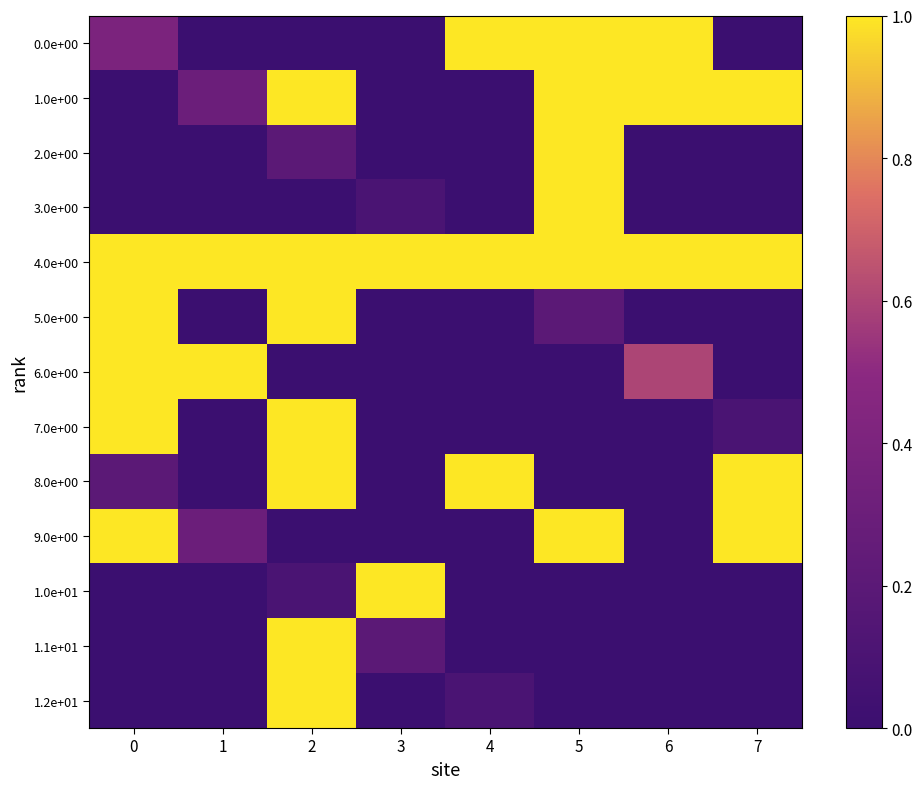

How many categories are shown in the chart?

8